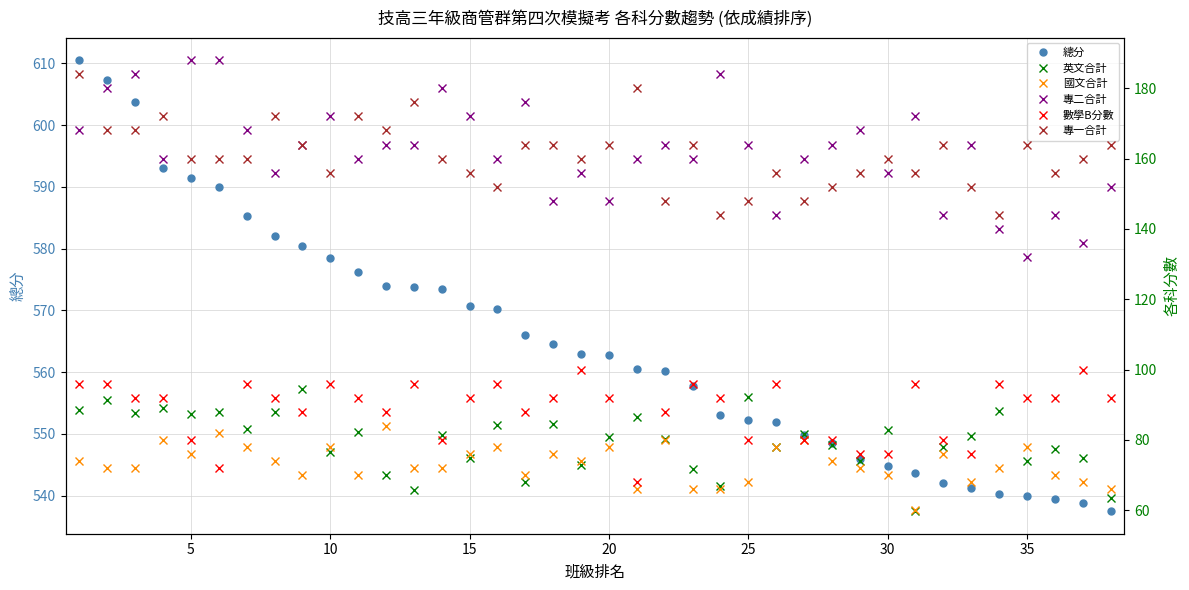

What is the minimum value for 總分?

537.5